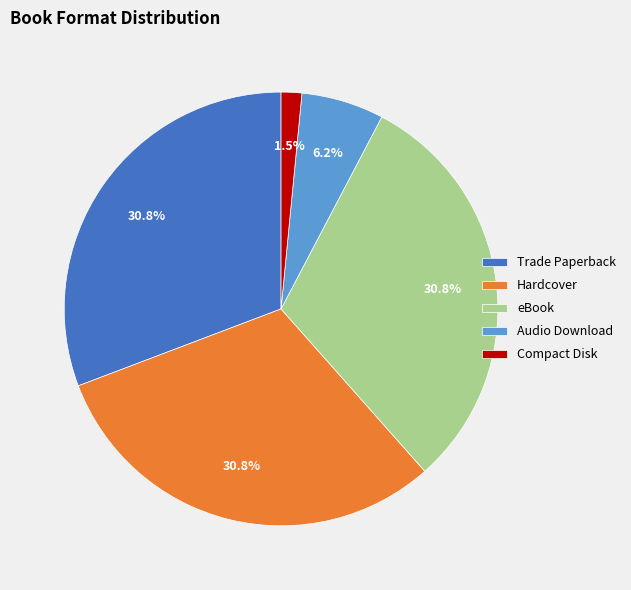

Does Audio Download represent more than half of the total?

No